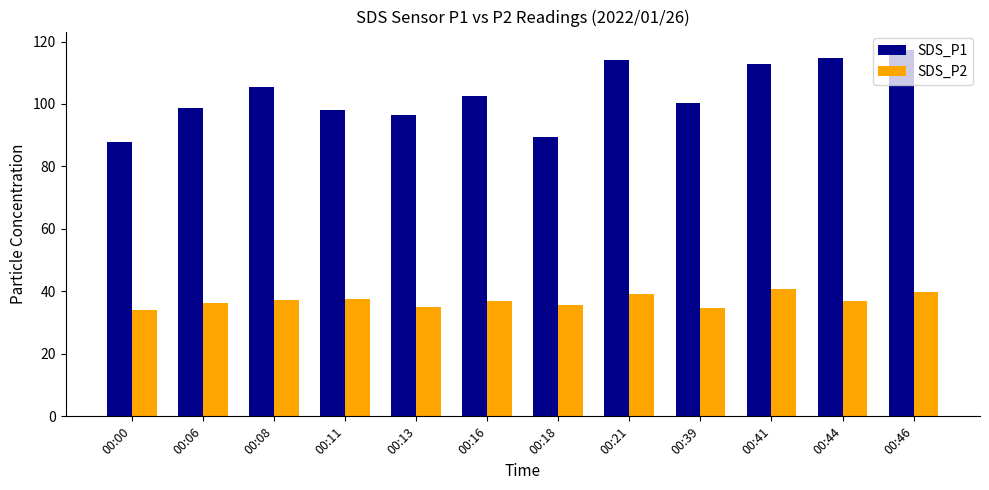

The value of SDS_P1 at 00:00 is 140.4. True or false?

False